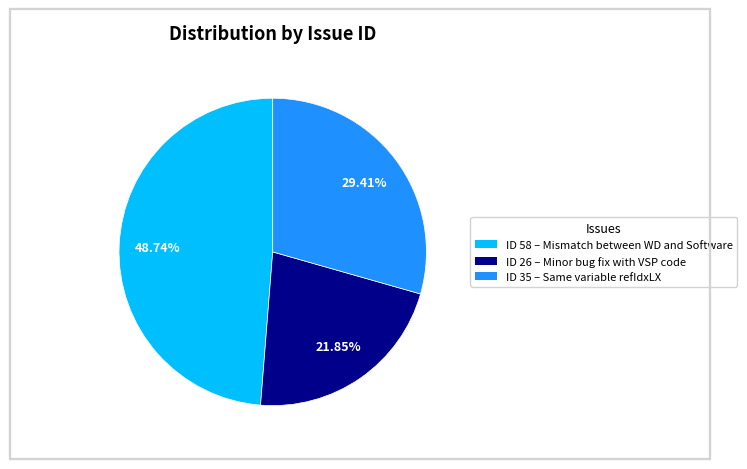

Is there any slice that represents more than half of the pie?

No